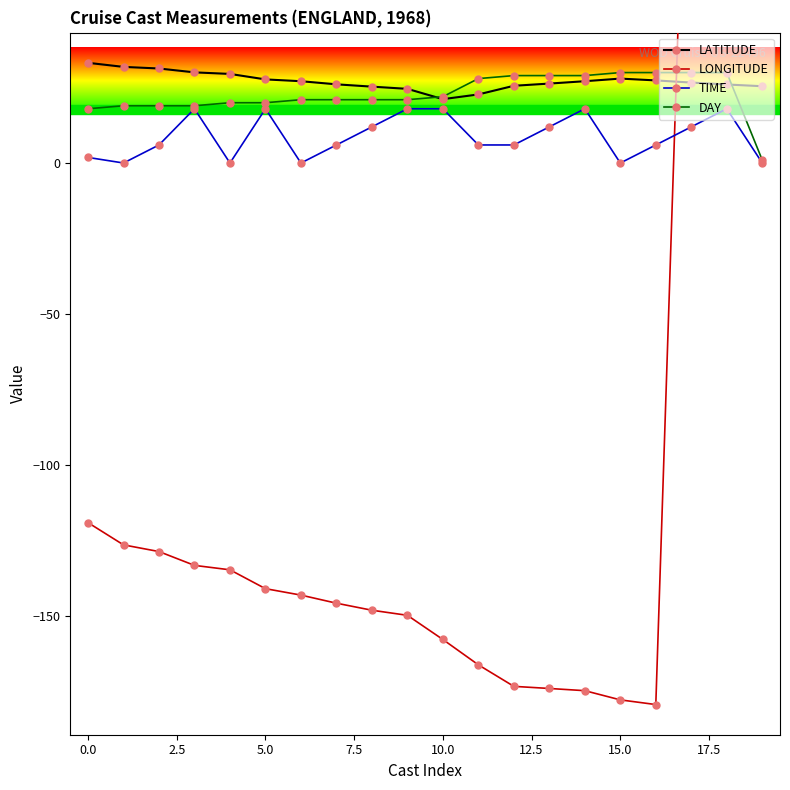

True or false: LATITUDE has more than 0 points higher than both neighbors.

True